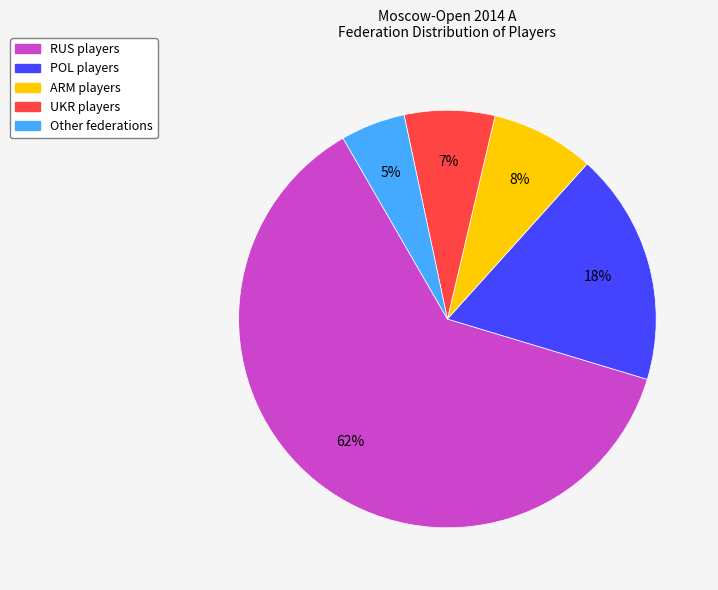

To the nearest percent, what is the difference between the largest and smallest slice percentages?

57%